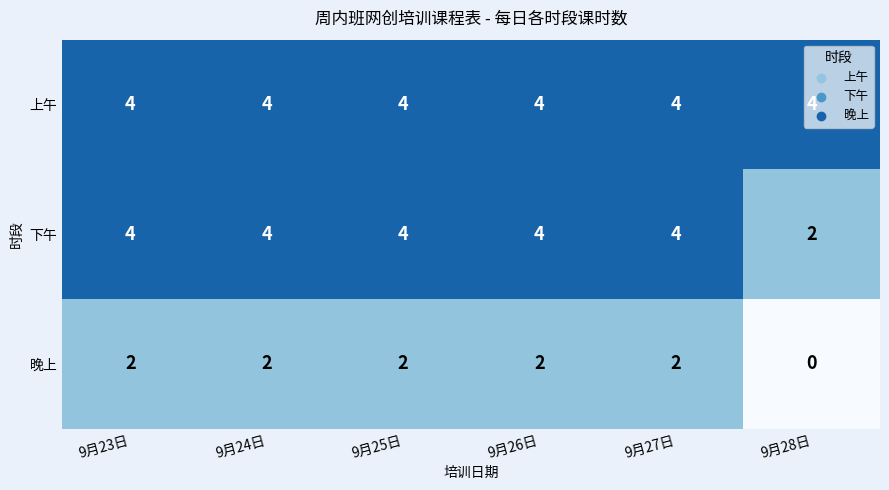

How many 晚上 values are between 2 and 3?

5